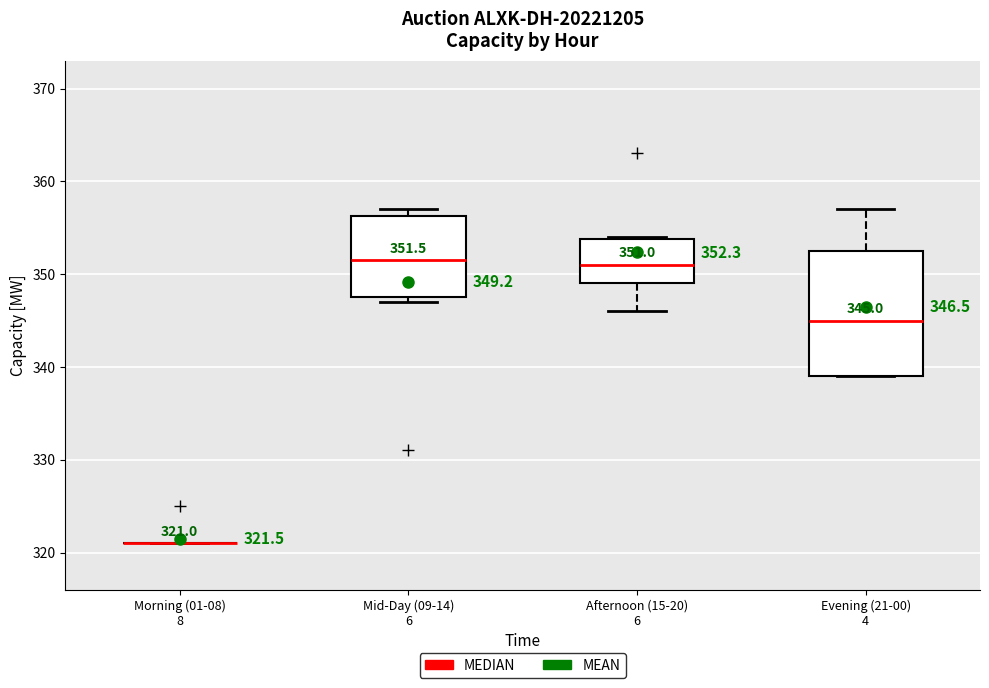

Which box is the tallest, from its lower edge to its upper edge?

Evening (21-00) 4